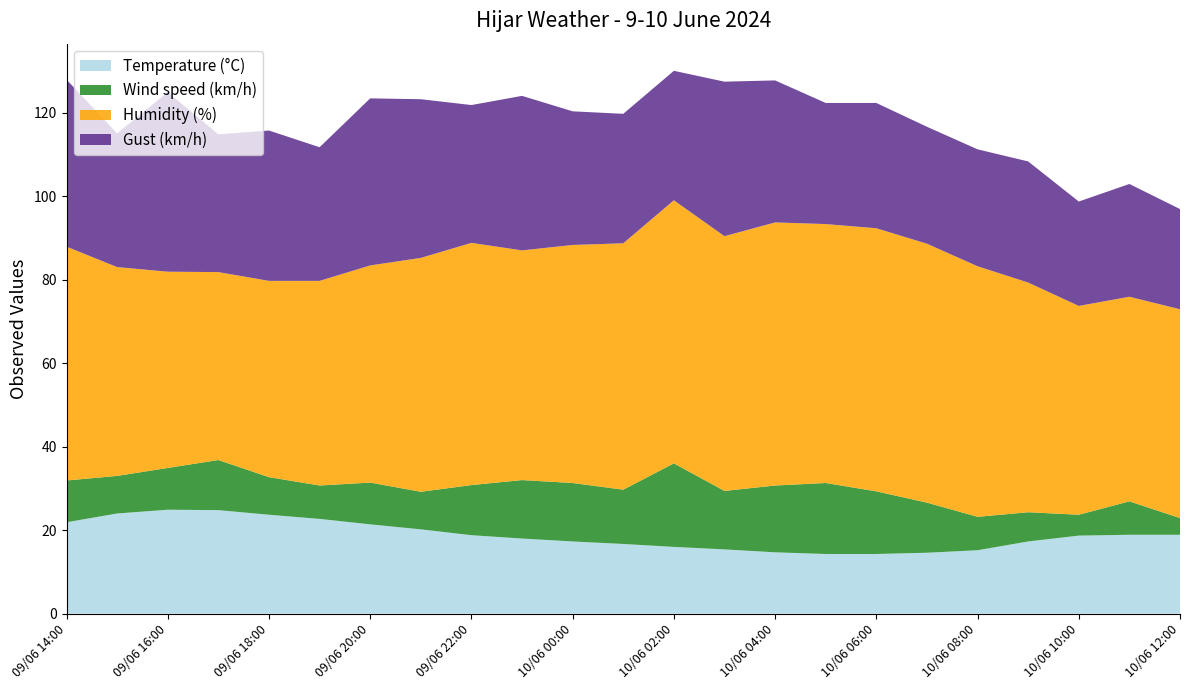

Reading right to left, what are all the values shown in this chart?

Temperature (°C): 10/06 12:00=18.9	10/06 11:00=18.9	10/06 10:00=18.7	10/06 09:00=17.3	10/06 08:00=15.2	10/06 07:00=14.6	10/06 06:00=14.3	10/06 05:00=14.3	10/06 04:00=14.7	10/06 03:00=15.4	10/06 02:00=16.0	10/06 01:00=16.7	10/06 00:00=17.3	09/06 23:00=18.0	09/06 22:00=18.8	09/06 21:00=20.2	09/06 20:00=21.4	09/06 19:00=22.7	09/06 18:00=23.7	09/06 17:00=24.8	09/06 16:00=24.9	09/06 15:00=24.0	09/06 14:00=21.9
Wind speed (km/h): 10/06 12:00=4.0	10/06 11:00=8.0	10/06 10:00=5.0	10/06 09:00=7.0	10/06 08:00=8.0	10/06 07:00=12.0	10/06 06:00=15.0	10/06 05:00=17.0	10/06 04:00=16.0	10/06 03:00=14.0	10/06 02:00=20.0	10/06 01:00=13.0	10/06 00:00=14.0	09/06 23:00=14.0	09/06 22:00=12.0	09/06 21:00=9.0	09/06 20:00=10.0	09/06 19:00=8.0	09/06 18:00=9.0	09/06 17:00=12.0	09/06 16:00=10.0	09/06 15:00=9.0	09/06 14:00=10.0
Humidity (%): 10/06 12:00=50.0	10/06 11:00=49.0	10/06 10:00=50.0	10/06 09:00=55.0	10/06 08:00=60.0	10/06 07:00=62.0	10/06 06:00=63.0	10/06 05:00=62.0	10/06 04:00=63.0	10/06 03:00=61.0	10/06 02:00=63.0	10/06 01:00=59.0	10/06 00:00=57.0	09/06 23:00=55.0	09/06 22:00=58.0	09/06 21:00=56.0	09/06 20:00=52.0	09/06 19:00=49.0	09/06 18:00=47.0	09/06 17:00=45.0	09/06 16:00=47.0	09/06 15:00=50.0	09/06 14:00=56.0
Gust (km/h): 10/06 12:00=24.0	10/06 11:00=27.0	10/06 10:00=25.0	10/06 09:00=29.0	10/06 08:00=28.0	10/06 07:00=28.0	10/06 06:00=30.0	10/06 05:00=29.0	10/06 04:00=34.0	10/06 03:00=37.0	10/06 02:00=31.0	10/06 01:00=31.0	10/06 00:00=32.0	09/06 23:00=37.0	09/06 22:00=33.0	09/06 21:00=38.0	09/06 20:00=40.0	09/06 19:00=32.0	09/06 18:00=36.0	09/06 17:00=33.0	09/06 16:00=43.0	09/06 15:00=32.0	09/06 14:00=40.0